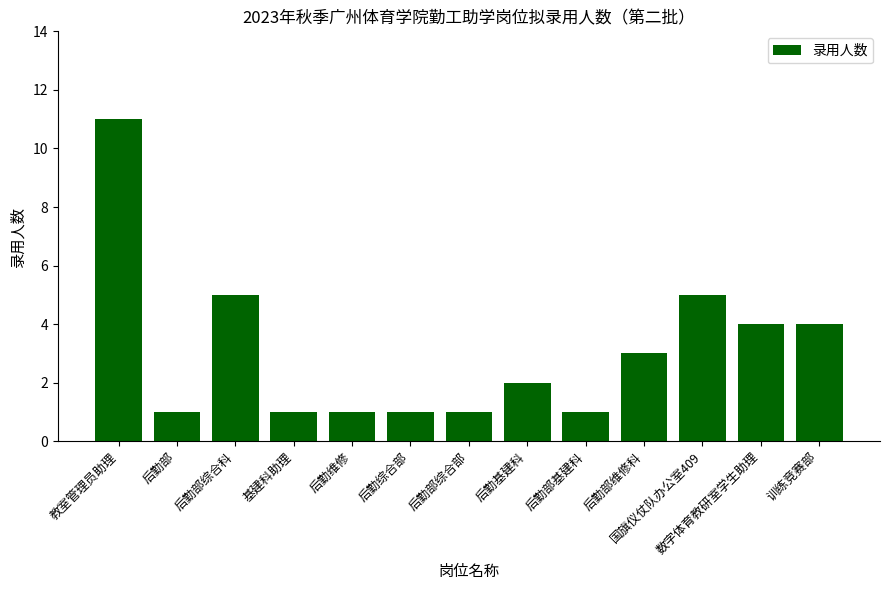

Which category has the highest value across all series?

教室管理员助理